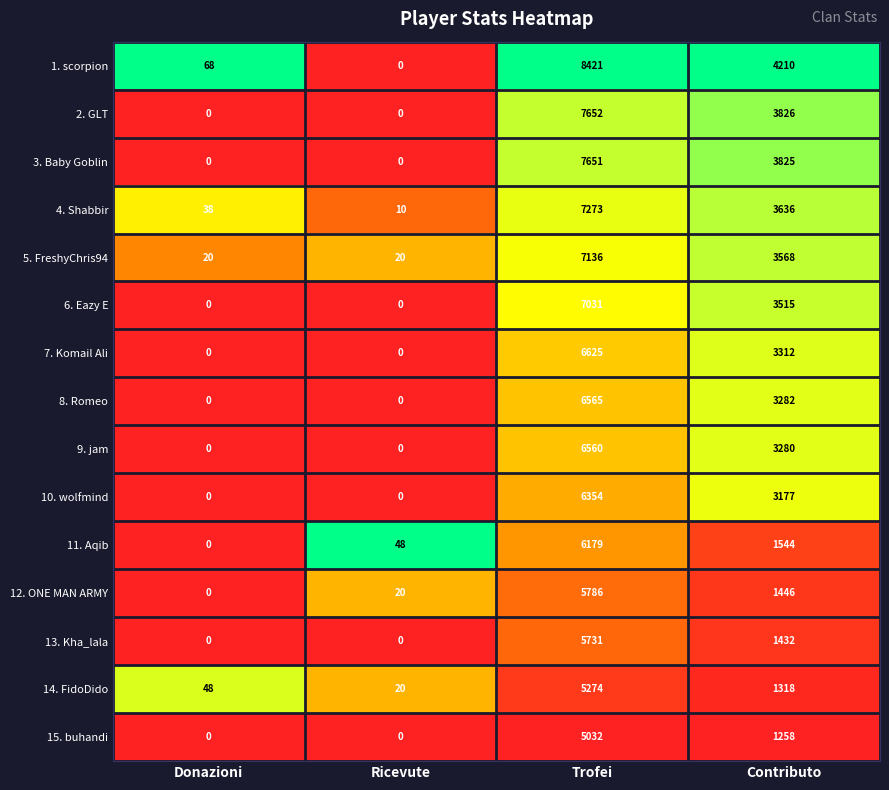

Which series has the widest spread of values?

1. scorpion